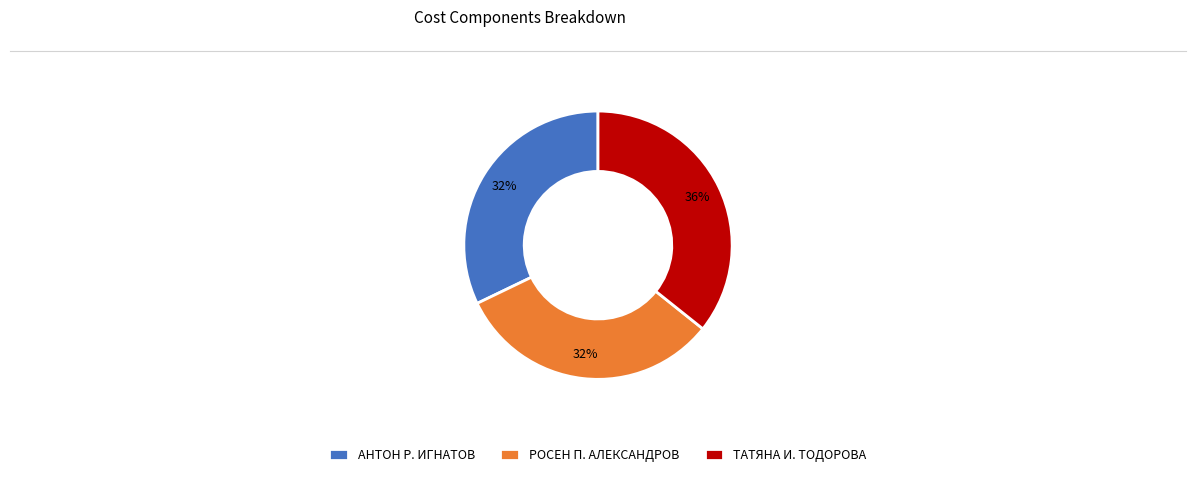

Is РОСЕН П. АЛЕКСАНДРОВ the majority of the pie?

No